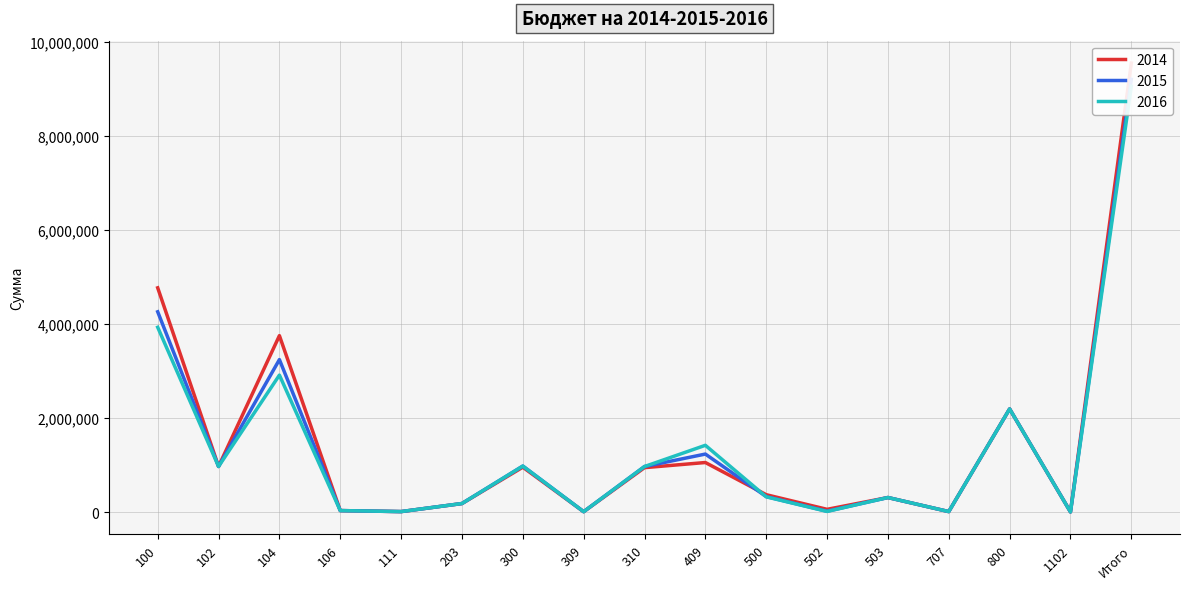

Is it true that 2014 equals 946000 at 310?

True